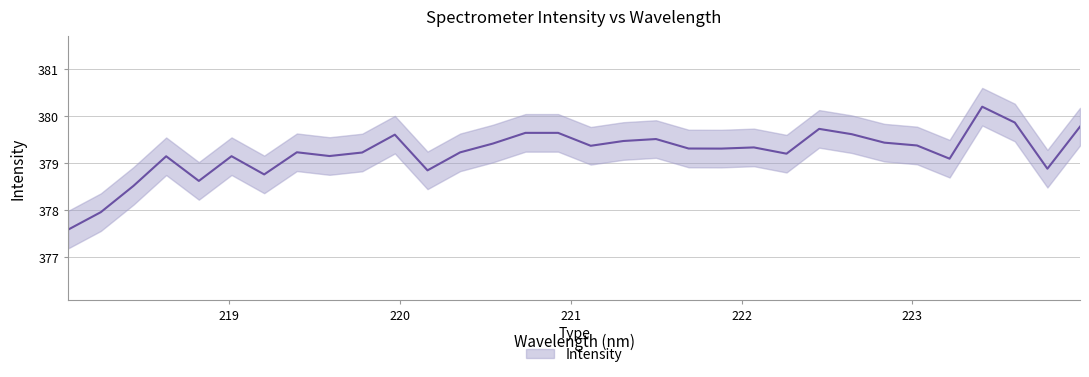

What is the change in value from 221.4993 to 222.4538?

+0.2